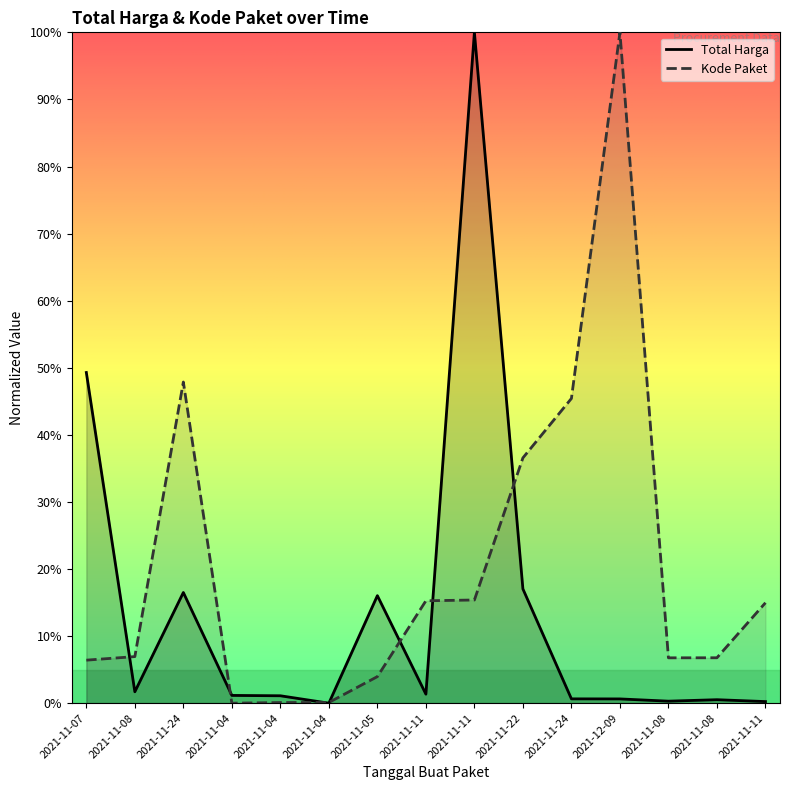

Which series has the largest range (max minus min)?

Total Harga